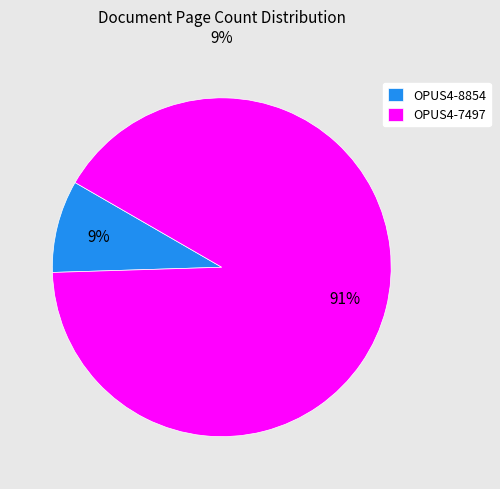

What percentage is the OPUS4-8854 slice, to the nearest percent?

9%